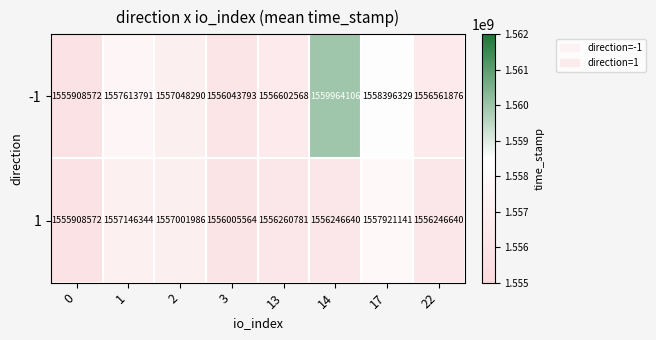

What is the difference between the 1 values at 0 and 14?

338068